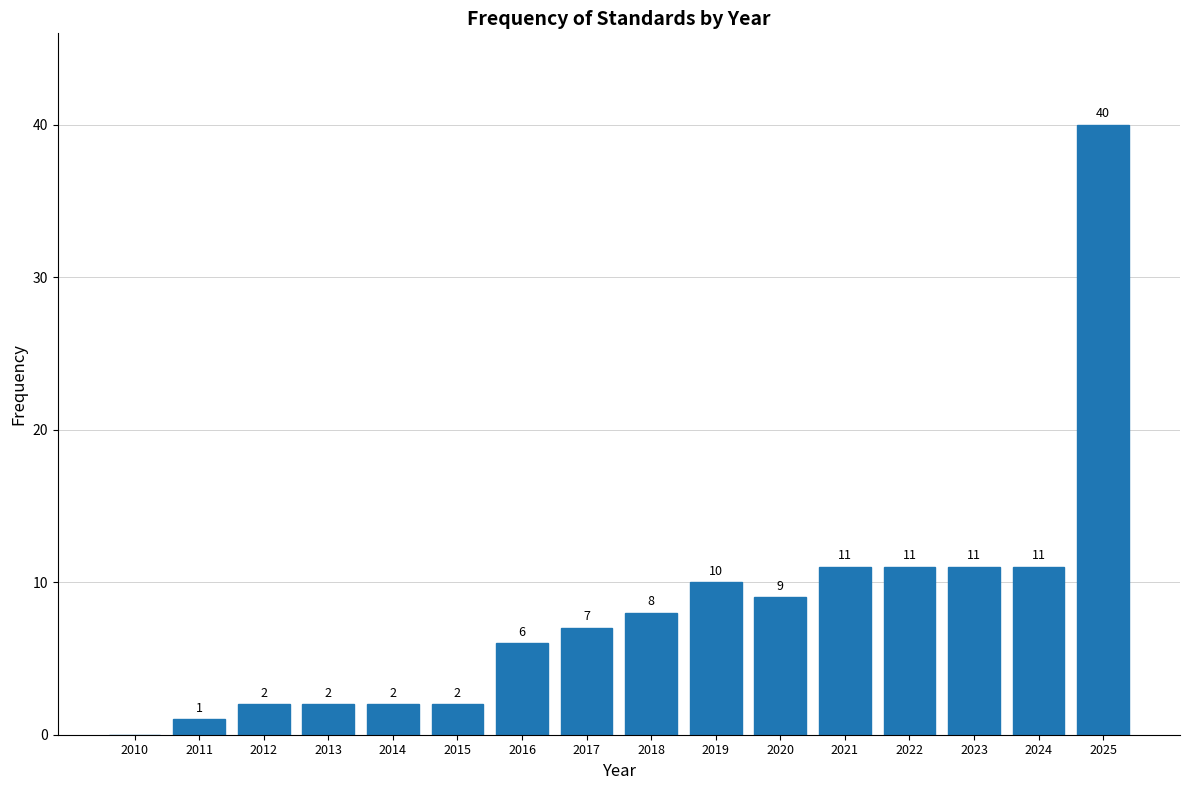

Reading left to right, list all the values displayed in this chart.

2010=0	2011=1	2012=2	2013=2	2014=2	2015=2	2016=6	2017=7	2018=8	2019=10	2020=9	2021=11	2022=11	2023=11	2024=11	2025=40